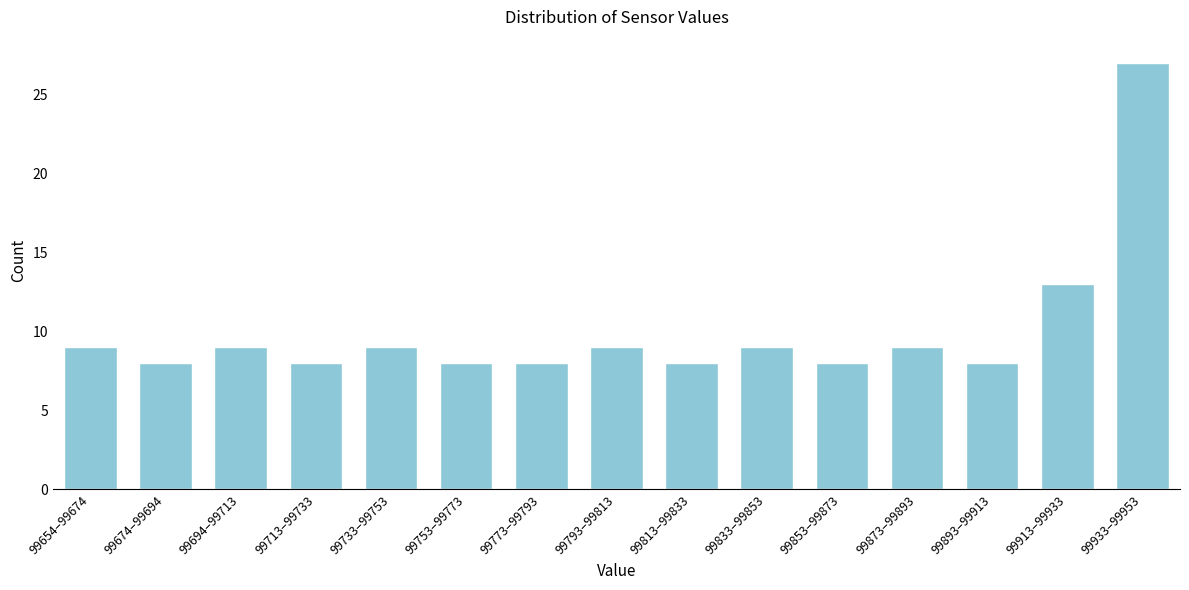

Reading left to right, transcribe all the data shown in this chart.

9	8	9	8	9	8	8	9	8	9	8	9	8	13	27